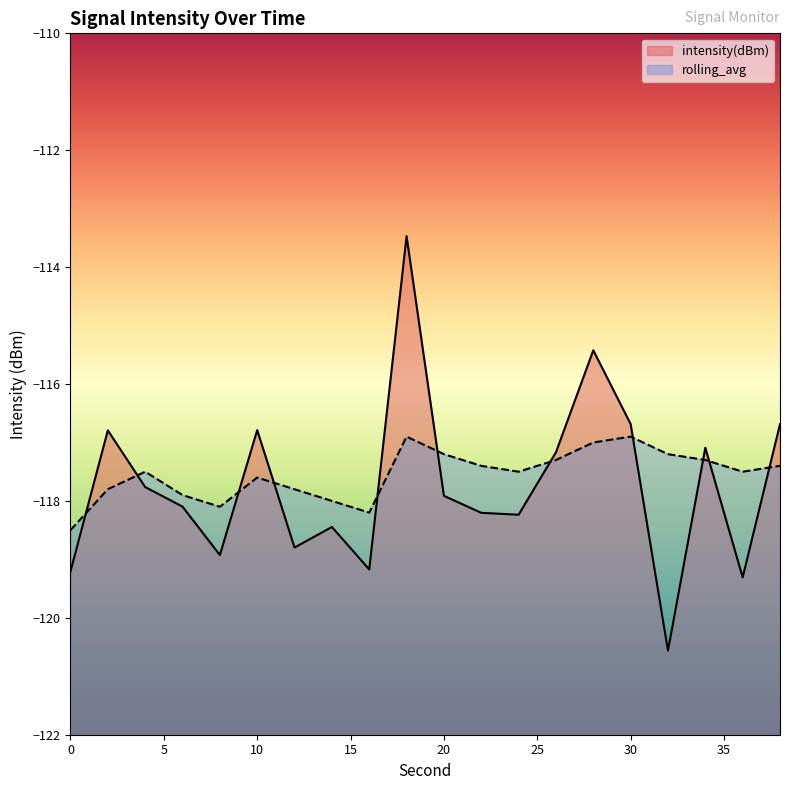

Where is intensity(dBm) nearest to the value -117?

34